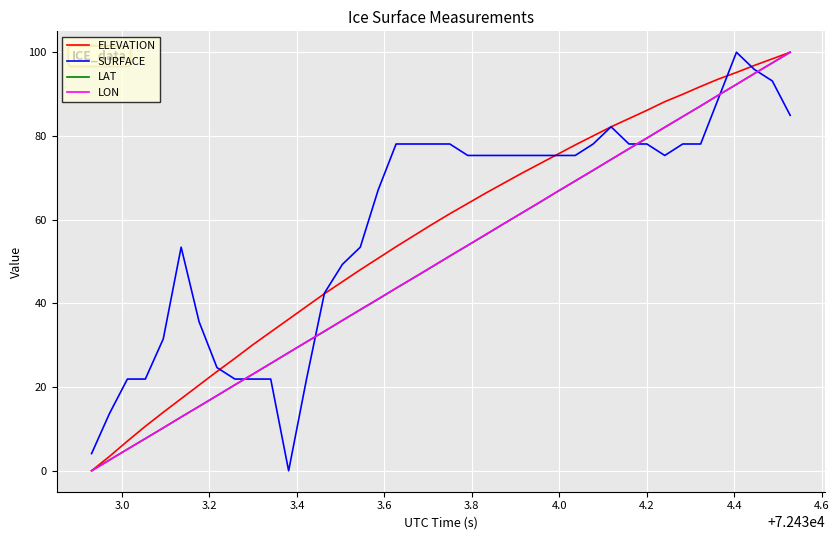

What is the greatest value displayed?

100.0